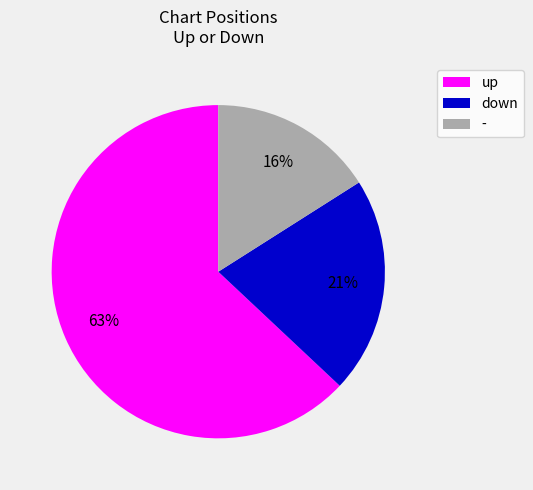

What is the smallest slice in the pie chart?

-